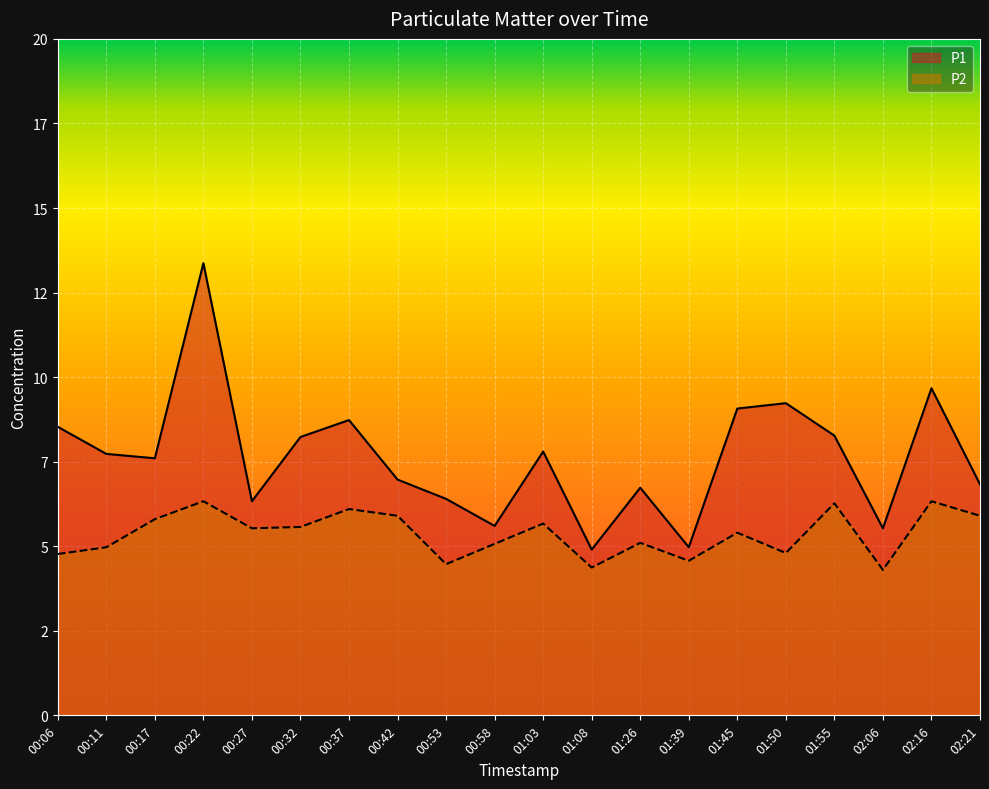

Is it true that P2 equals 8.5 at 01:26?

False